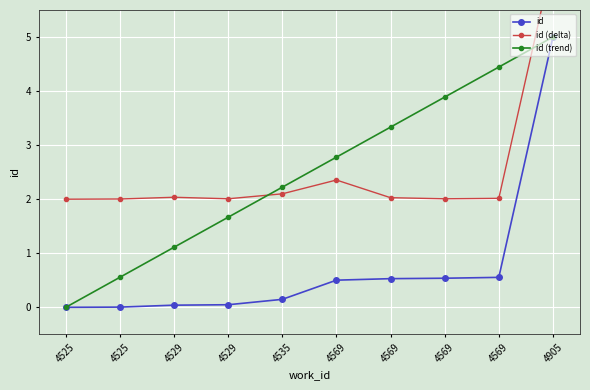

At which label is id closest to 2?

4569